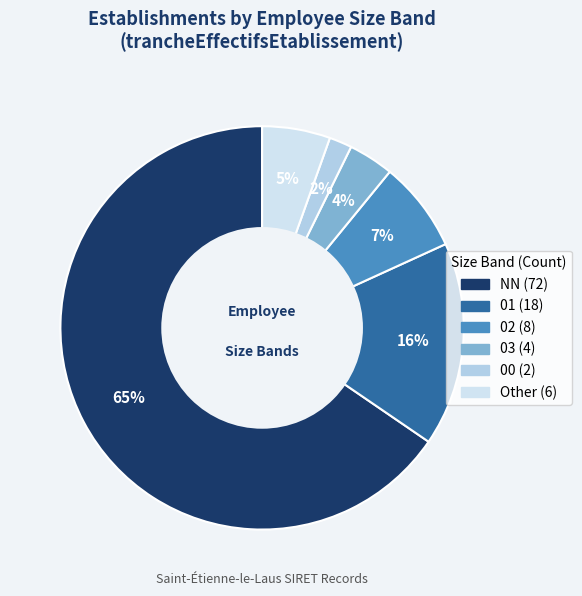

How many slices are in this pie chart?

6